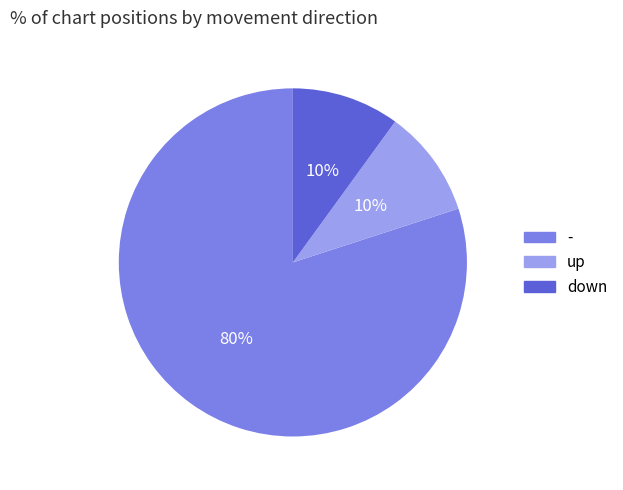

Count the number of slices in the pie.

3